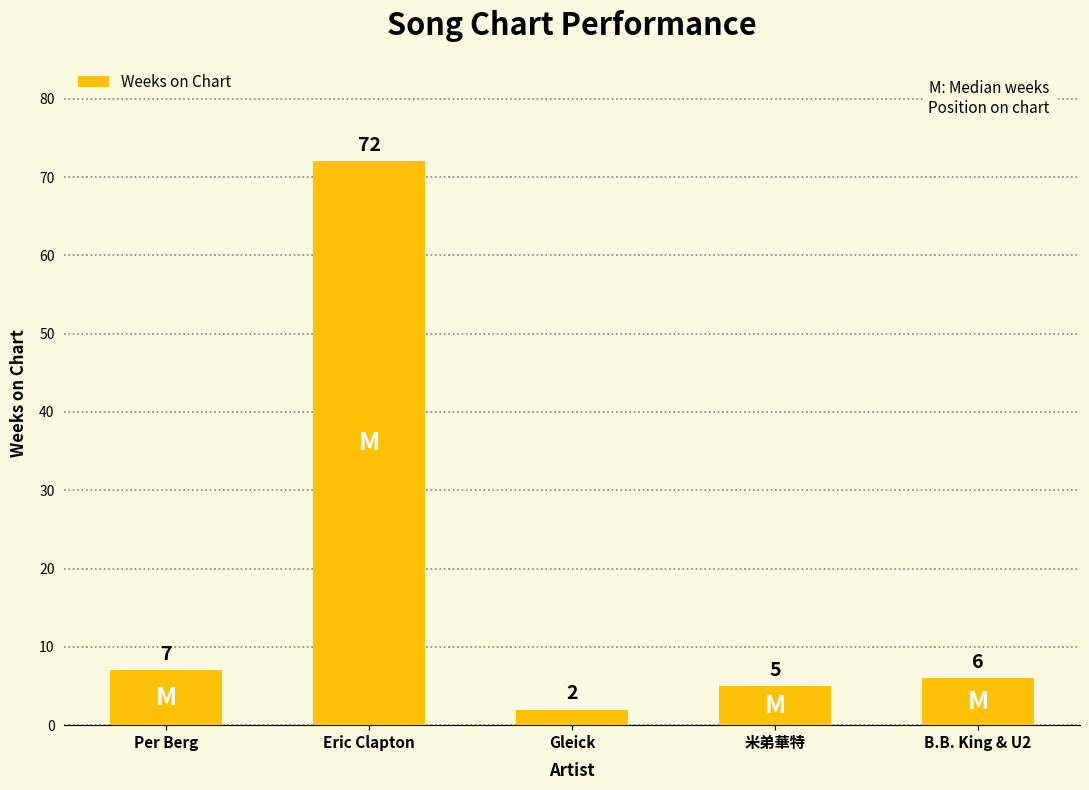

What position from the left is Gleick?

3